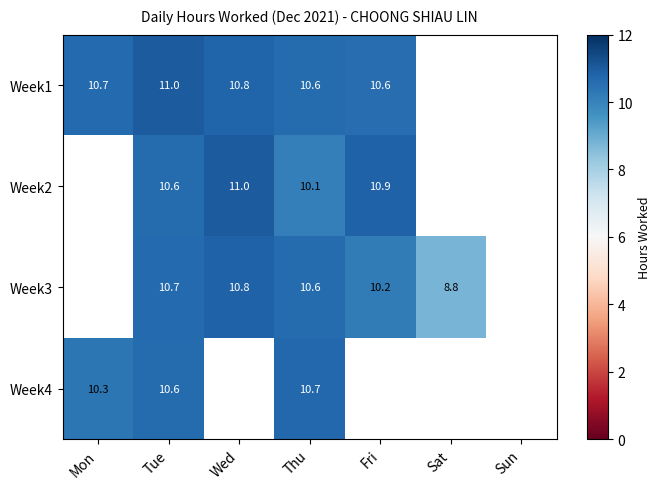

Is it true that Week2 equals 10.6 at Tue?

True